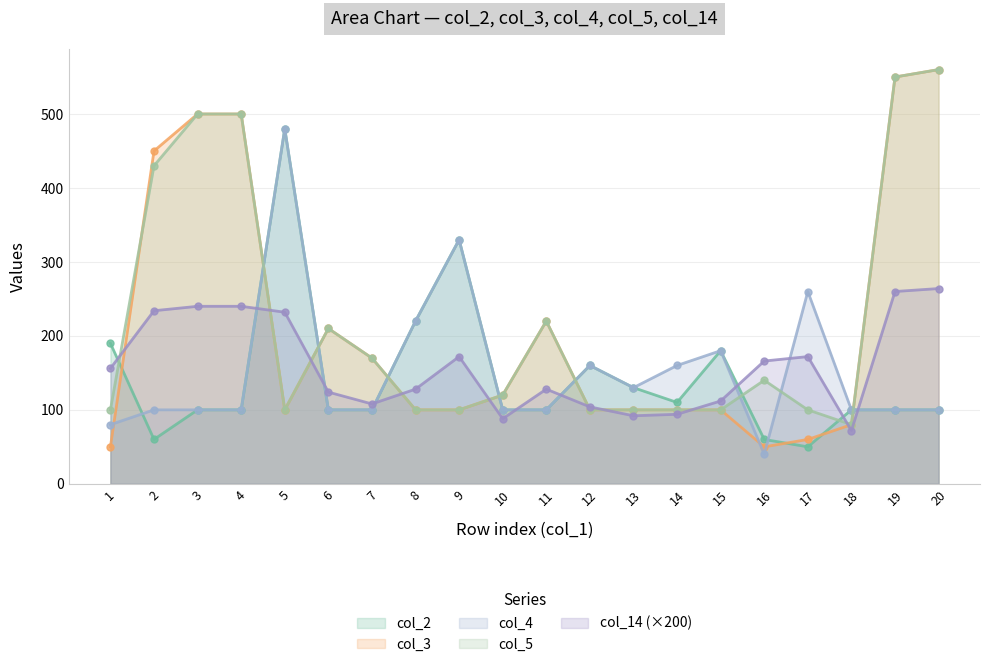

Reading right to left, transcribe all the data shown in this chart.

col_2: 20=100.0	19=100.0	18=100.0	17=50.0	16=60.0	15=180.0	14=110.0	13=130.0	12=160.0	11=100.0	10=100.0	9=330.0	8=220.0	7=100.0	6=100.0	5=480.0	4=100.0	3=100.0	2=60.0	1=190.0
col_3: 20=560.0	19=550.0	18=80.0	17=60.0	16=50.0	15=100.0	14=100.0	13=100.0	12=100.0	11=220.0	10=120.0	9=100.0	8=100.0	7=170.0	6=210.0	5=100.0	4=500.0	3=500.0	2=450.0	1=50.0
col_4: 20=100.0	19=100.0	18=100.0	17=260.0	16=40.0	15=180.0	14=160.0	13=130.0	12=160.0	11=100.0	10=100.0	9=330.0	8=220.0	7=100.0	6=100.0	5=480.0	4=100.0	3=100.0	2=100.0	1=80.0
col_5: 20=560.0	19=550.0	18=80.0	17=100.0	16=140.0	15=100.0	14=100.0	13=100.0	12=100.0	11=220.0	10=120.0	9=100.0	8=100.0	7=170.0	6=210.0	5=100.0	4=500.0	3=500.0	2=430.0	1=100.0
col_14 (×200): 20=264.0	19=260.0	18=72.0	17=172.0	16=166.0	15=112.0	14=94.0	13=92.0	12=104.0	11=128.0	10=88.0	9=172.0	8=128.0	7=108.0	6=124.0	5=232.0	4=240.0	3=240.0	2=234.0	1=156.0